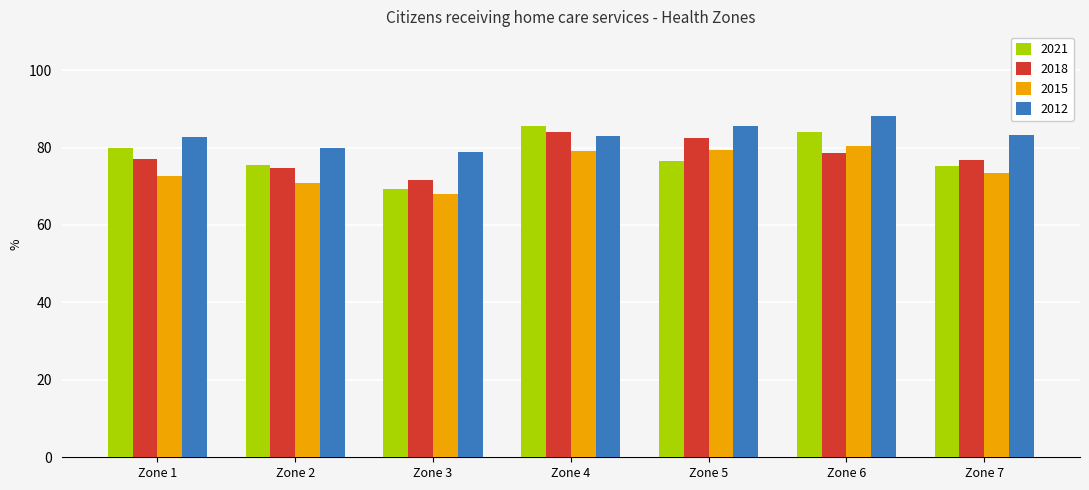

What is the greatest value displayed?

88.1